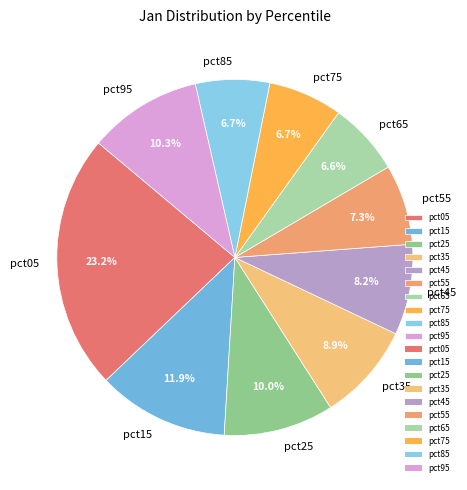

To the nearest percent, what percentage of the pie is pct15?

12%